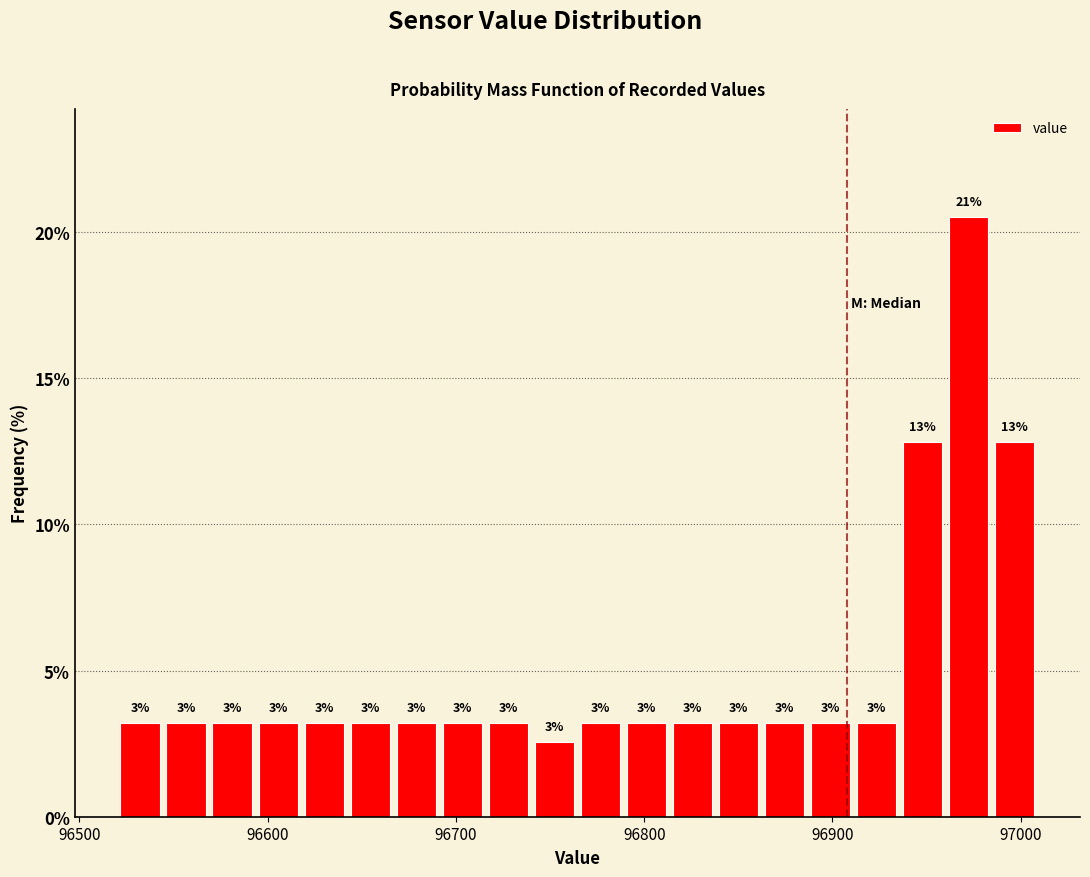

Read against the x-axis, roughly where is the centre of the tallest bar?

96970